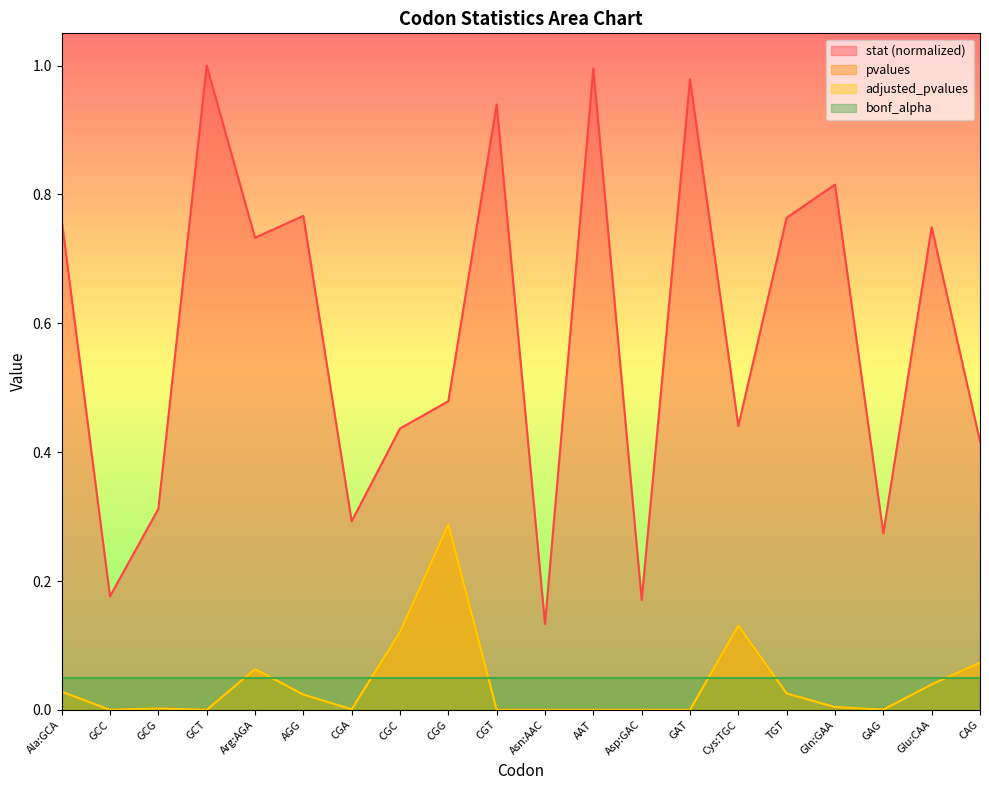

Does the chart display data point markers on the line(s)?

No